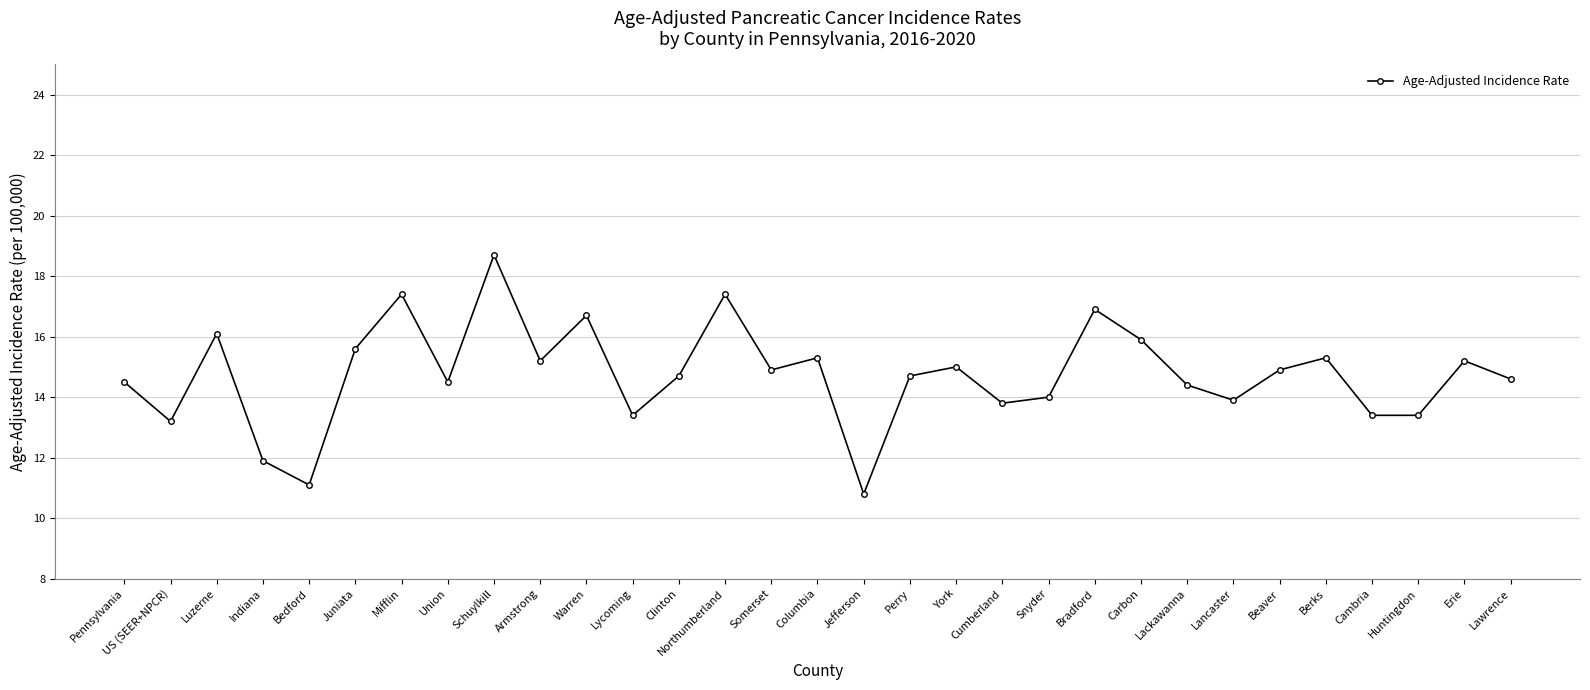

The value at Juniata is 15.6. True or false?

True